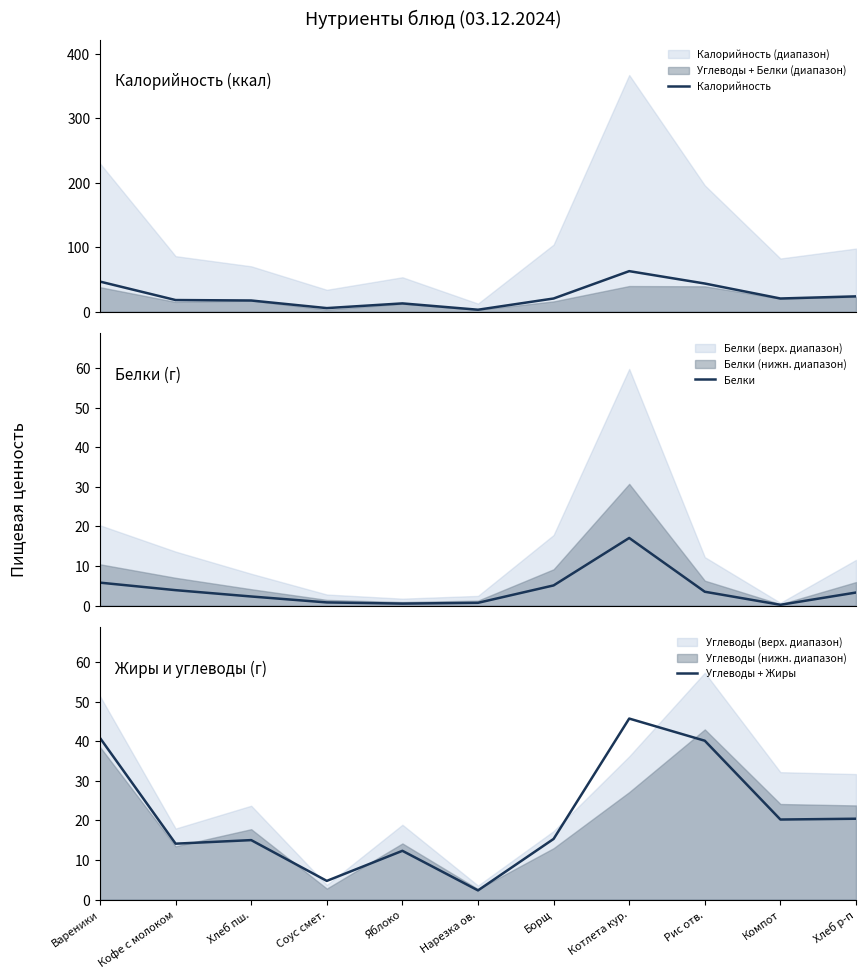

What is the difference between the maximum and second lowest values in the Белки series?

16.6